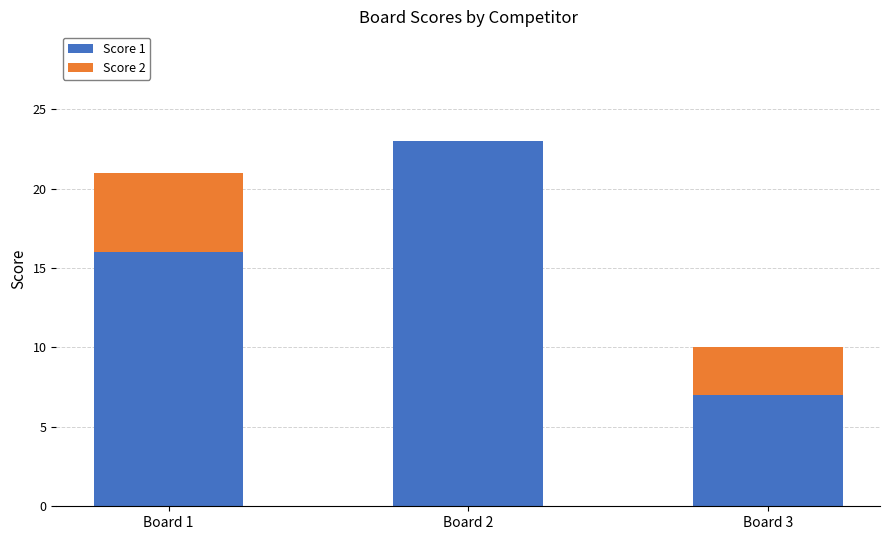

Reading left to right, list the values for the Score 1 series.

Board 1=16	Board 2=23	Board 3=7